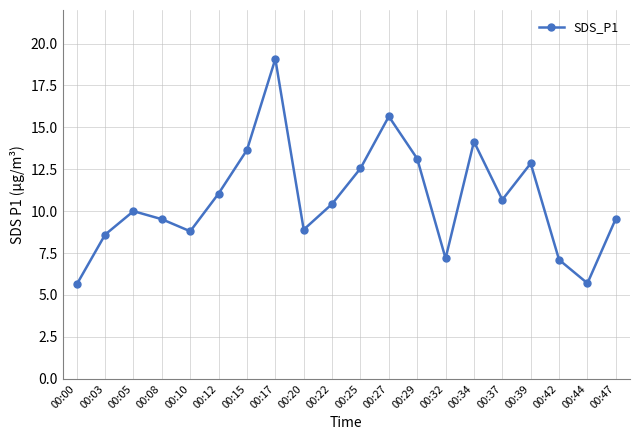

Where is the first local maximum?

00:05